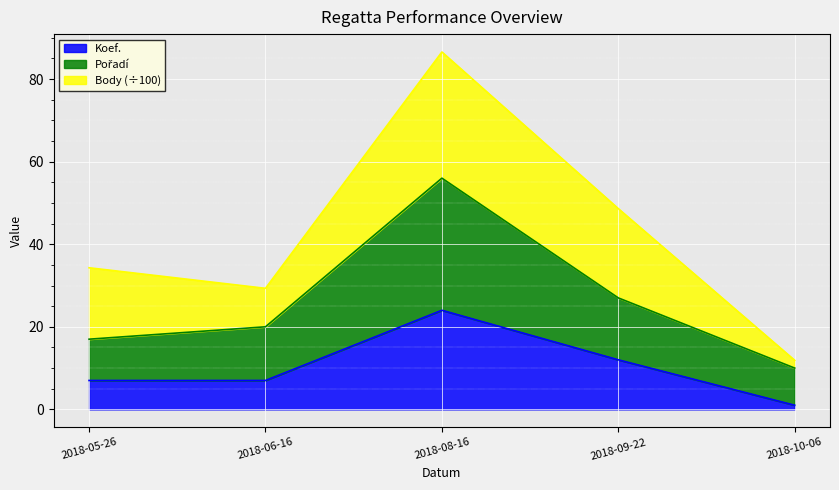

How many interior local peaks does the Pořadí series have?

1